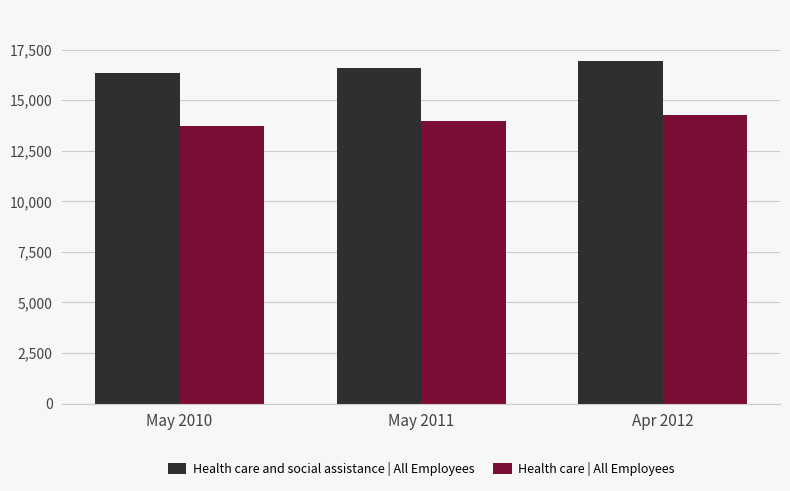

What is the sum of the Health care and social assistance | All Employees values at May 2010 and Apr 2012?

33290.4